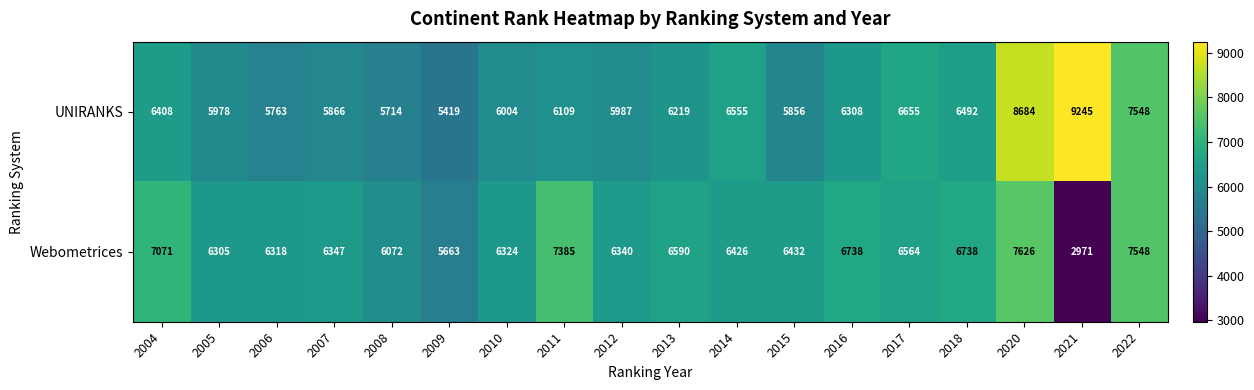

What is the greatest value displayed?

9245